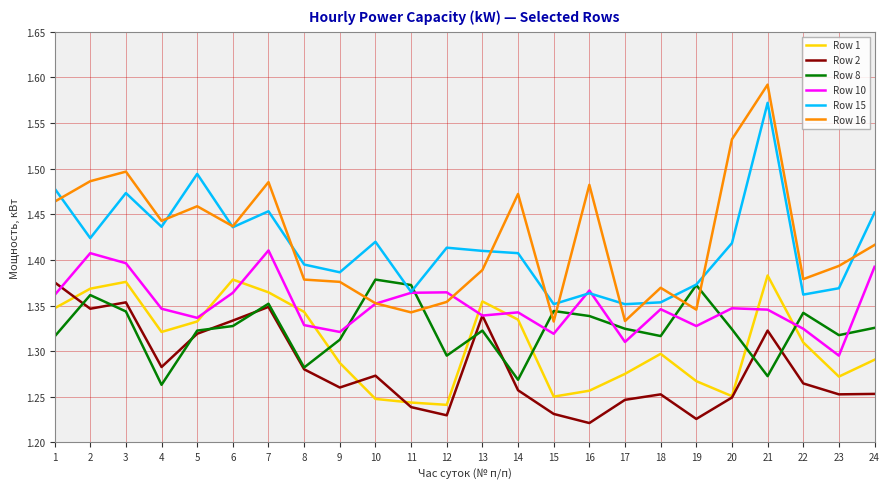

True or false: Row 1 and Row 15 cross at least once.

False